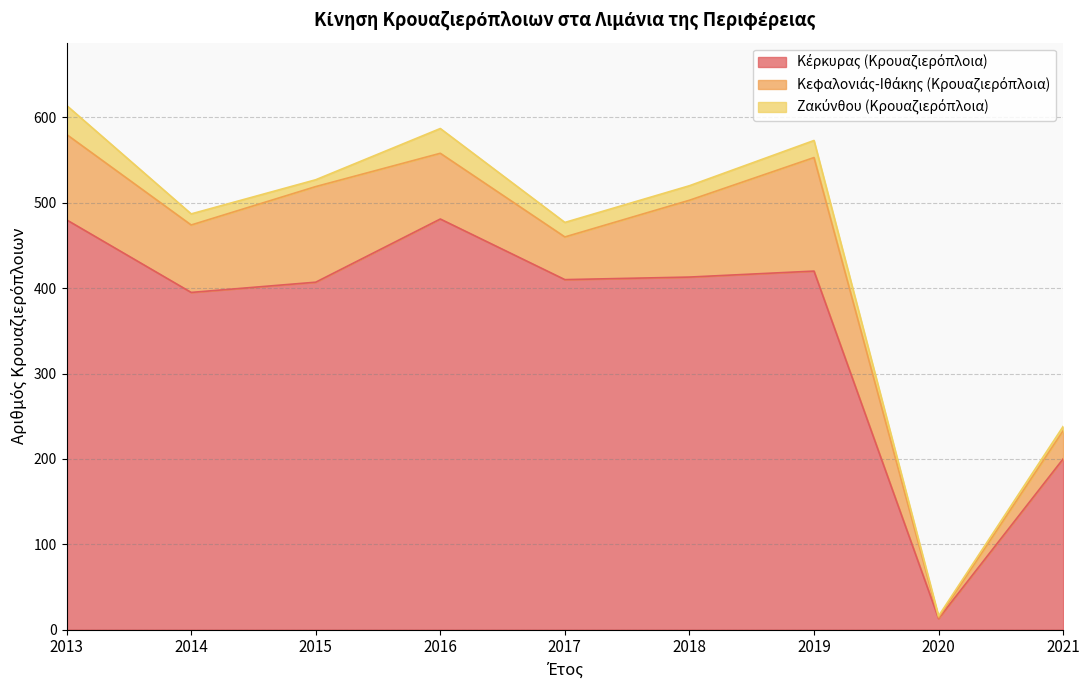

What is the average value of the Κέρκυρας (Κρουαζιερόπλοια) series?

358